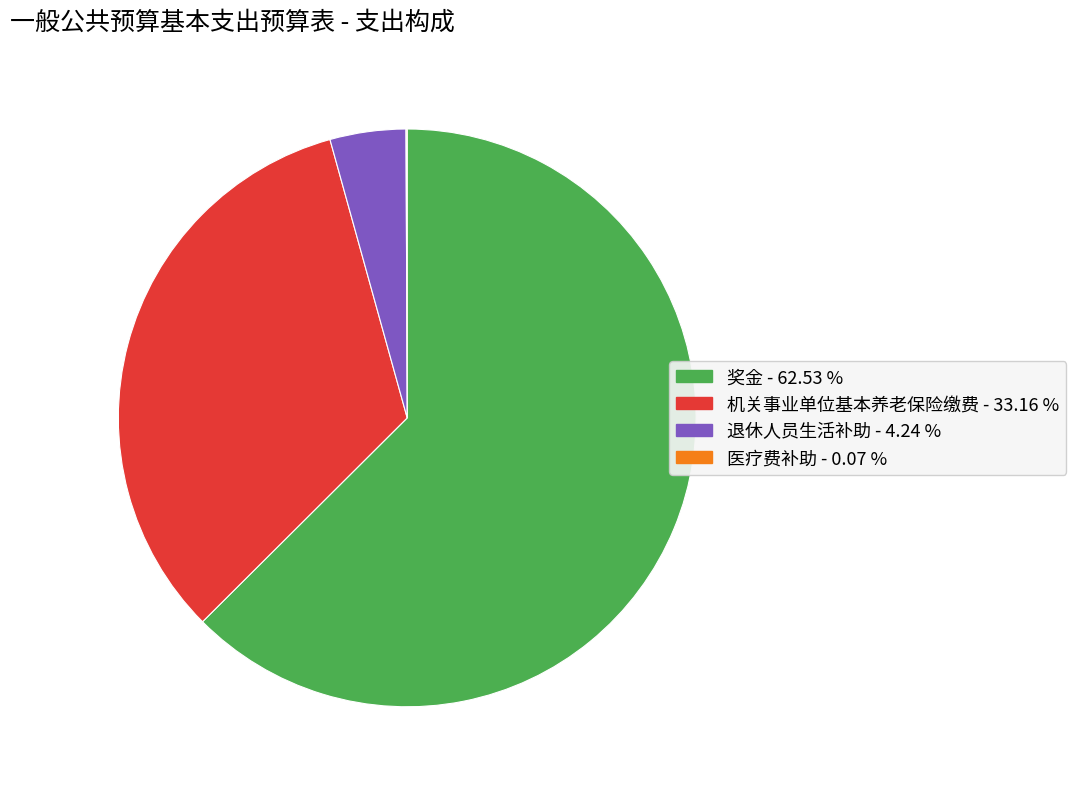

Which slice is the largest?

奖金